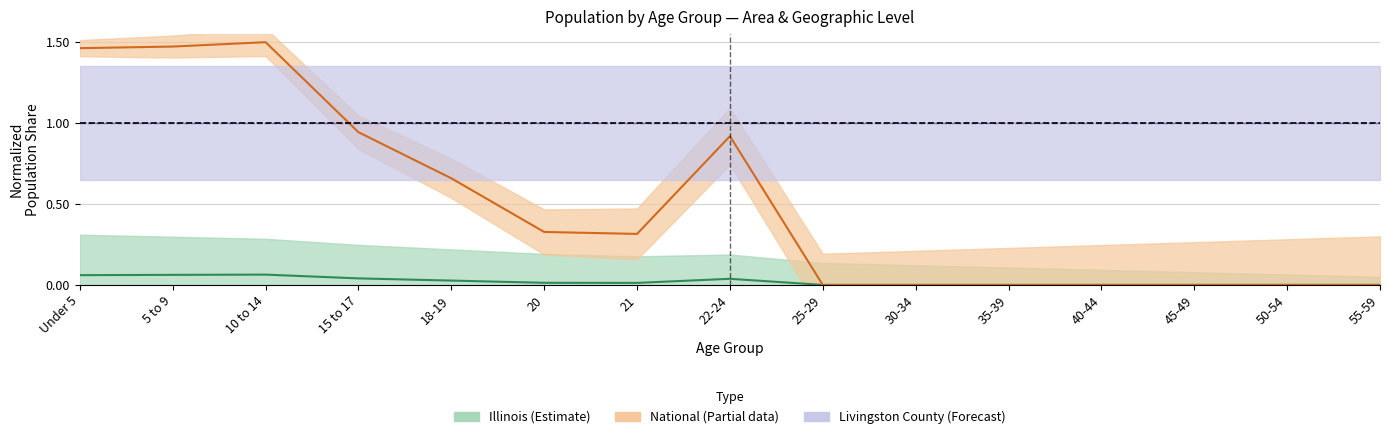

What is the sum of the Illinois values at 55-59 and 21?

0.3